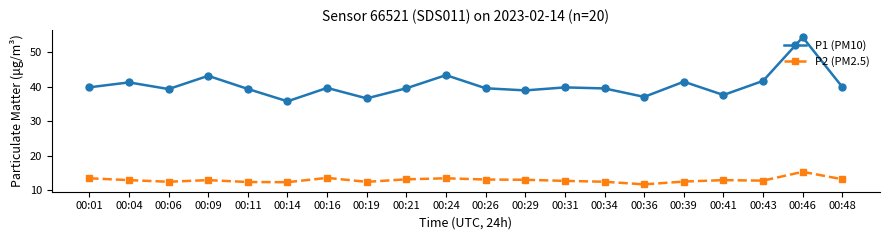

At 00:24, list the series in order from smallest to largest.

P2 (PM2.5), P1 (PM10)